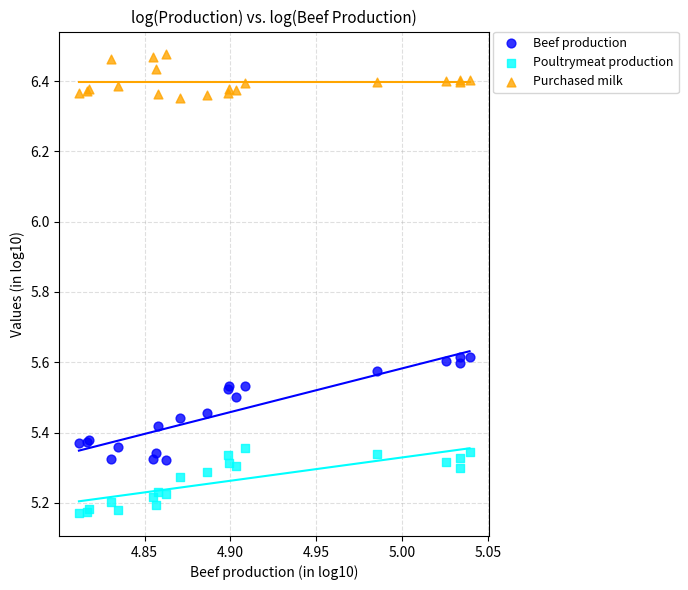

Which series has the largest Y range (max minus min)?

Beef production